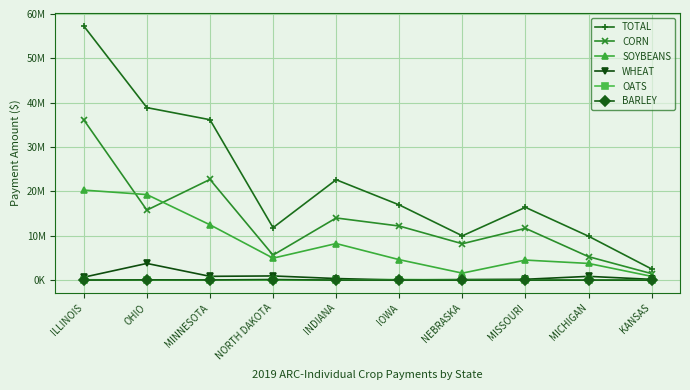

The TOTAL series shows 16952194.4 at IOWA. True or false?

True